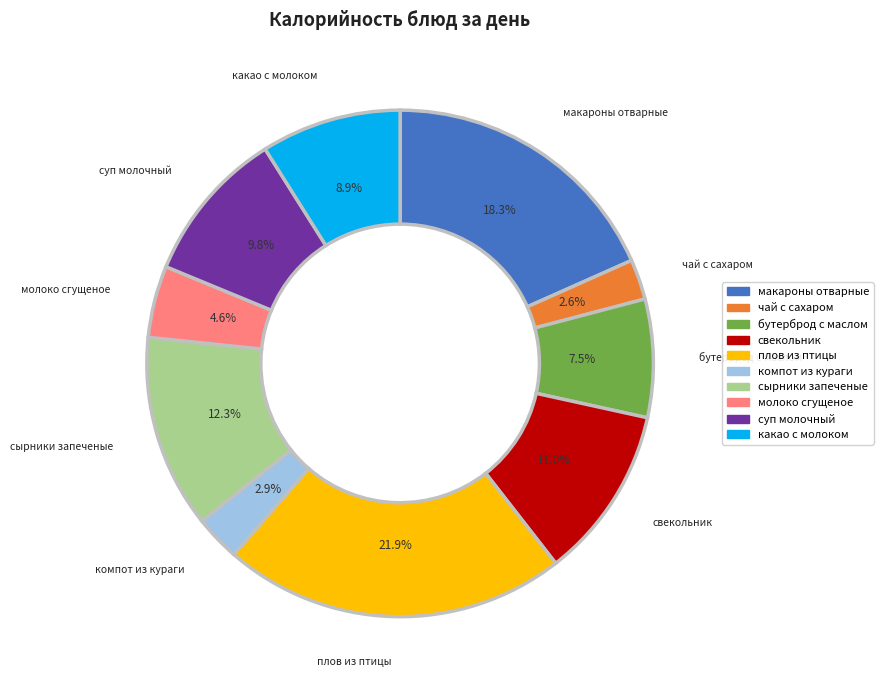

Does any single category account for the majority?

No